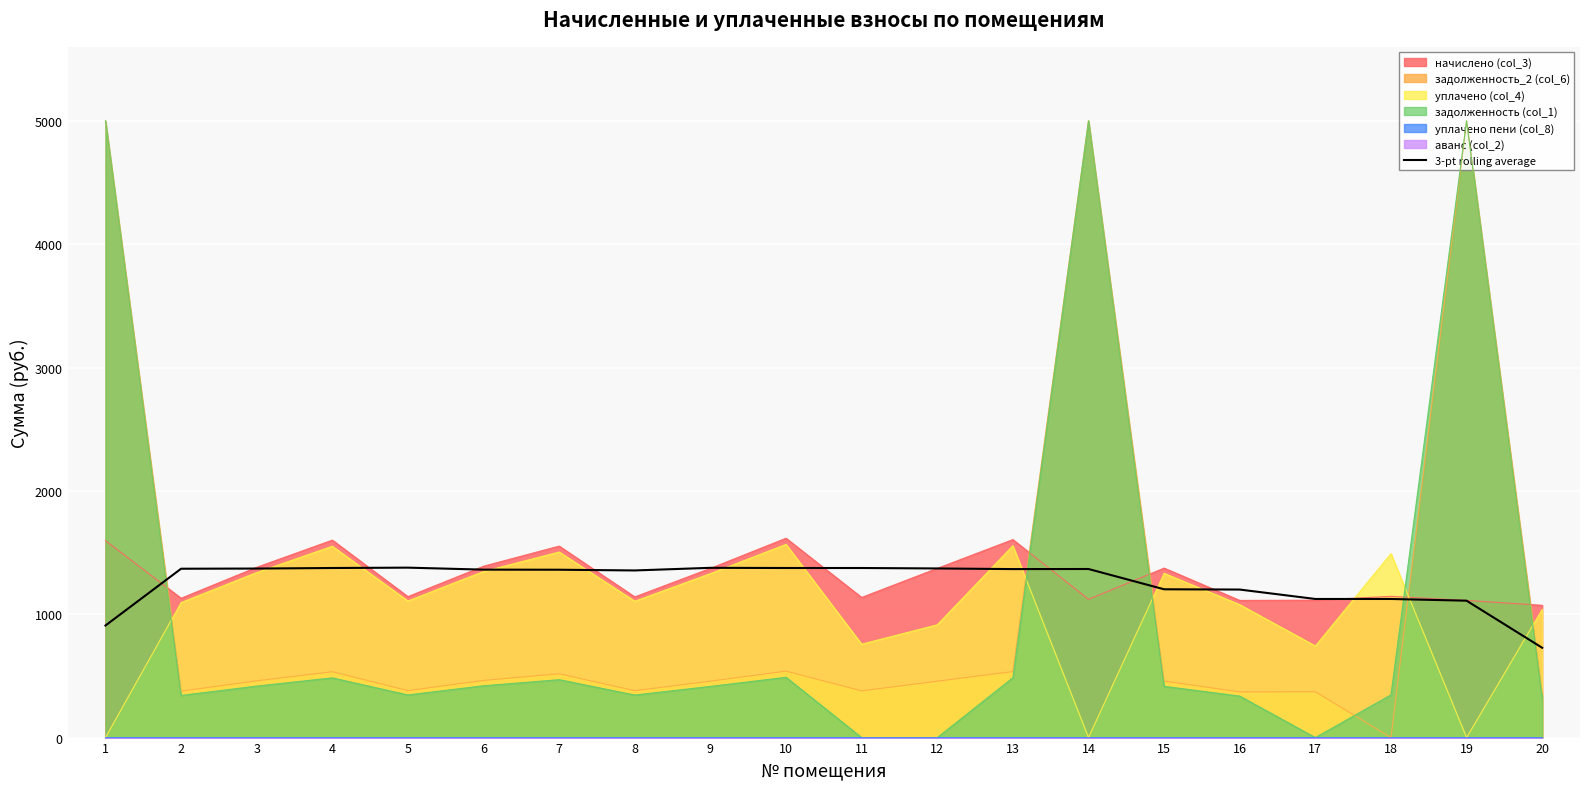

What is the greatest value displayed?

1377.7